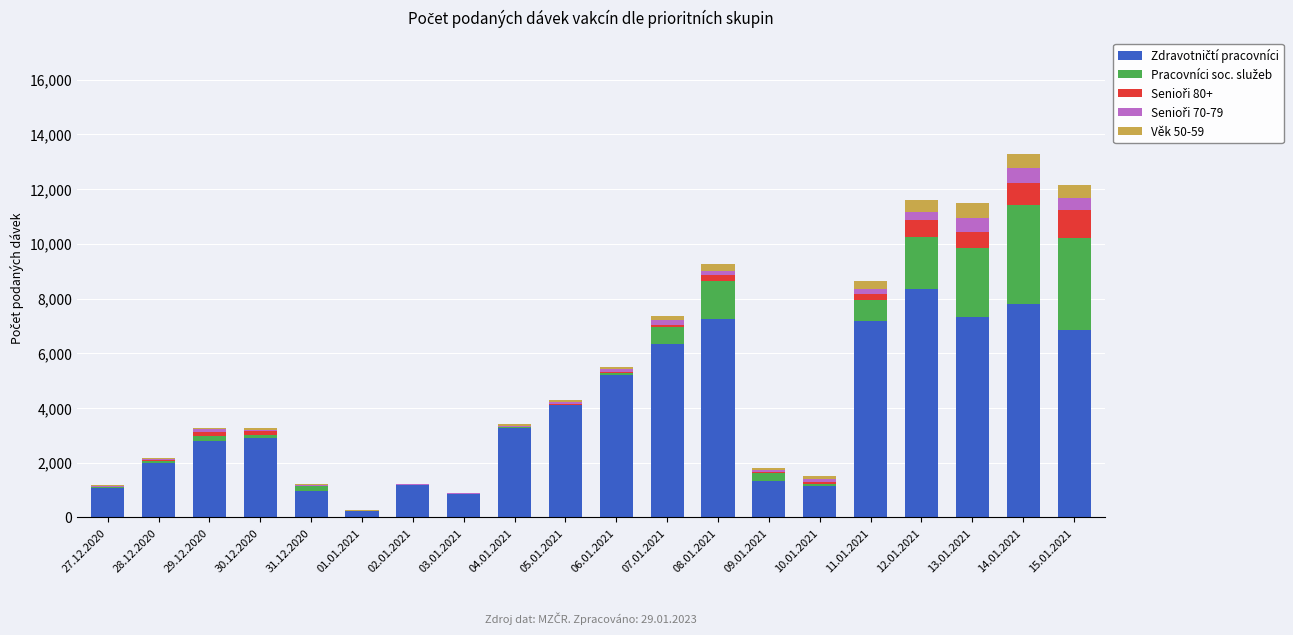

Count the number of data series in this chart.

5